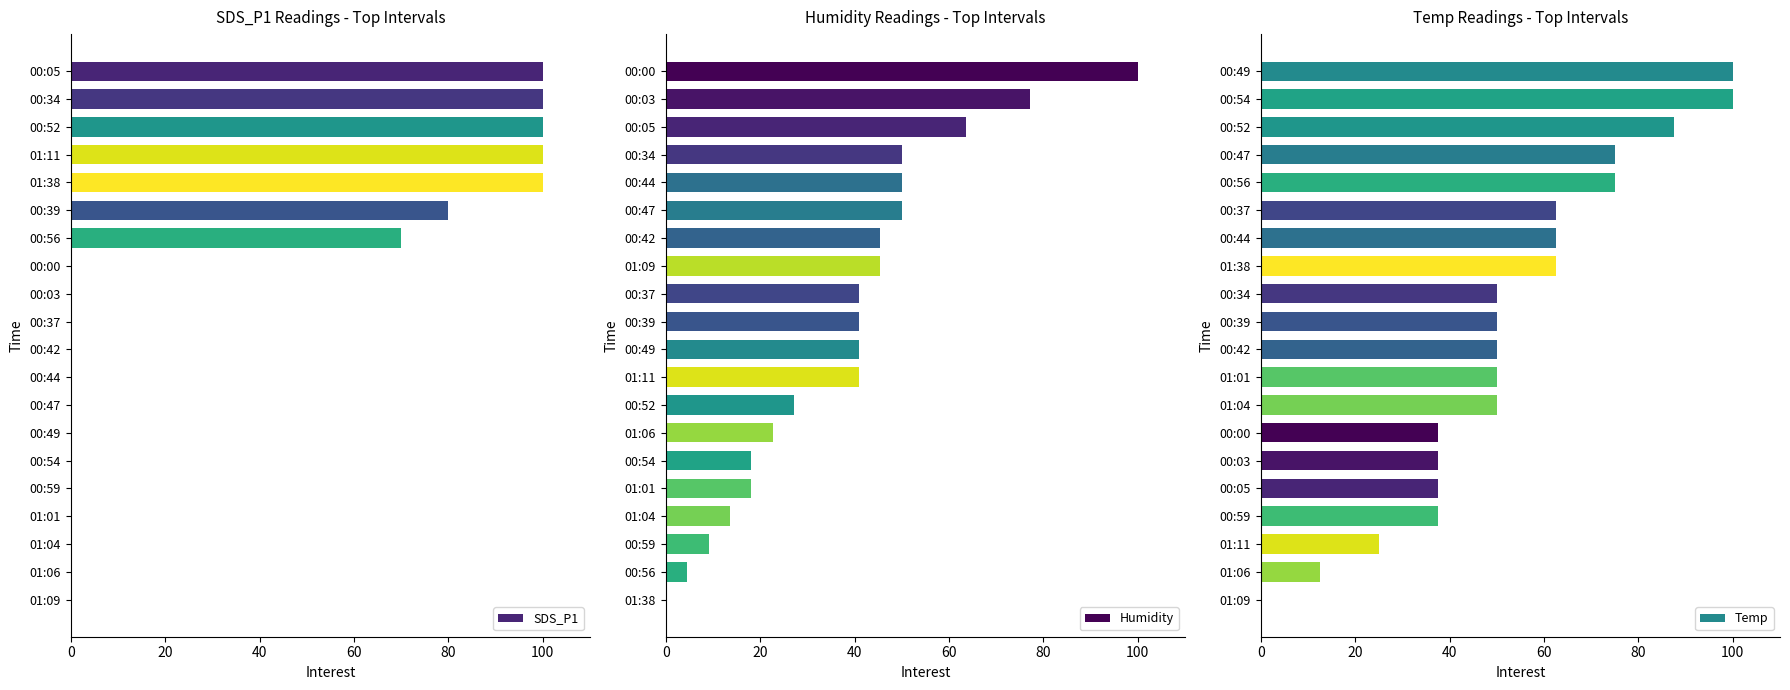

The SDS_P1 series shows 69.8 at 00:37. True or false?

False